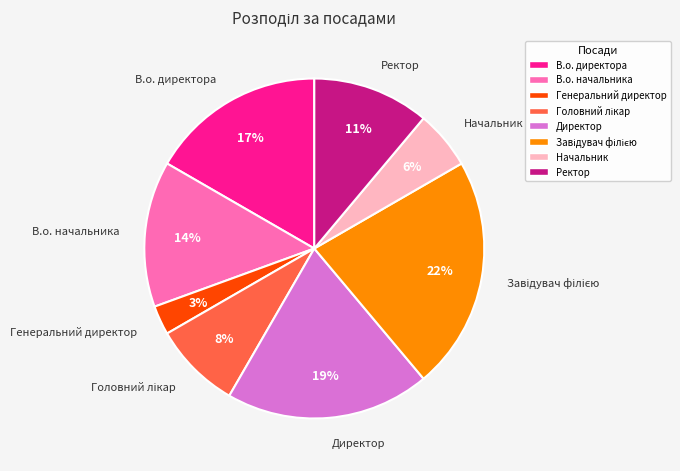

Is there a majority slice in this chart?

No